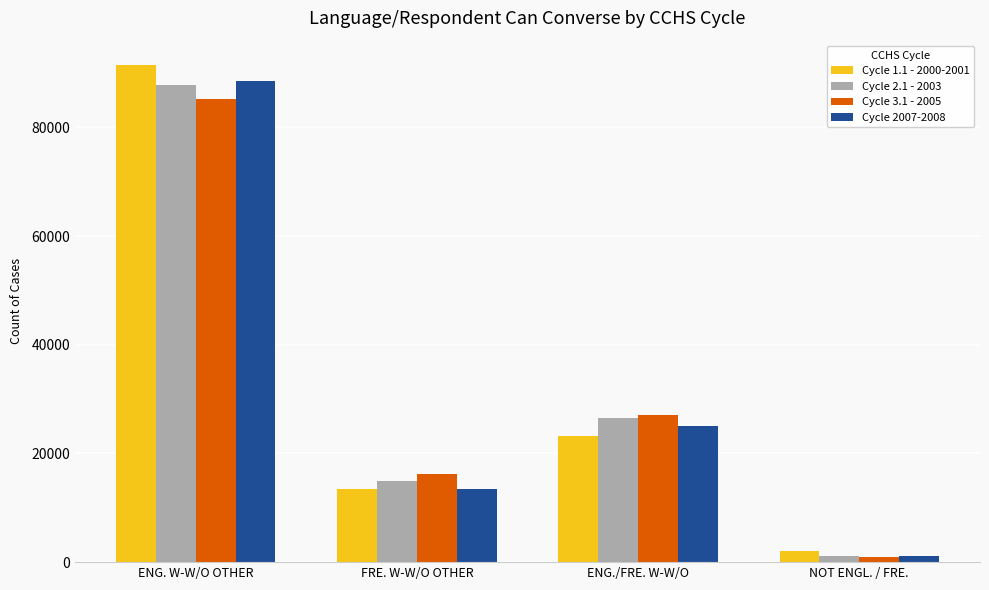

Which series has the widest spread of values?

Cycle 1.1 - 2000-2001